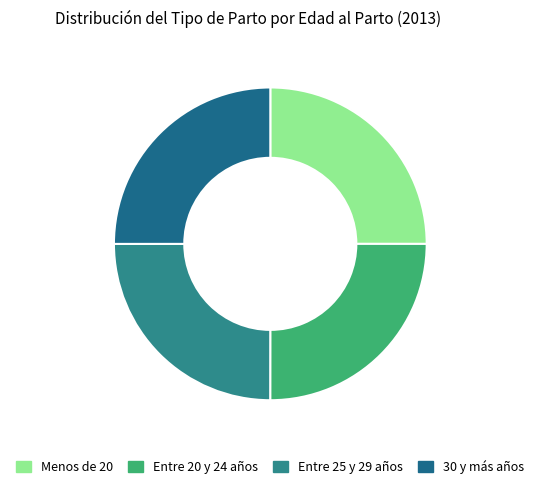

How many slices are in this pie chart?

4